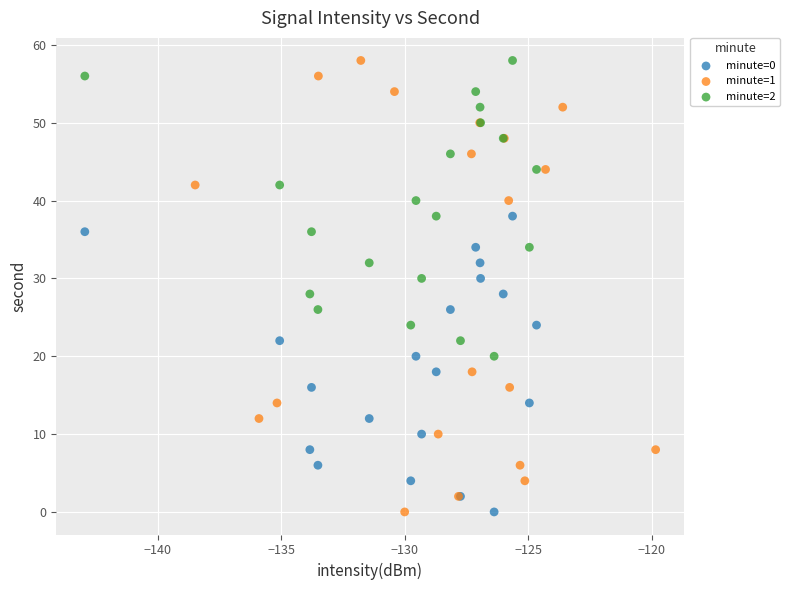

Which series has the largest Y range (max minus min)?

minute=1